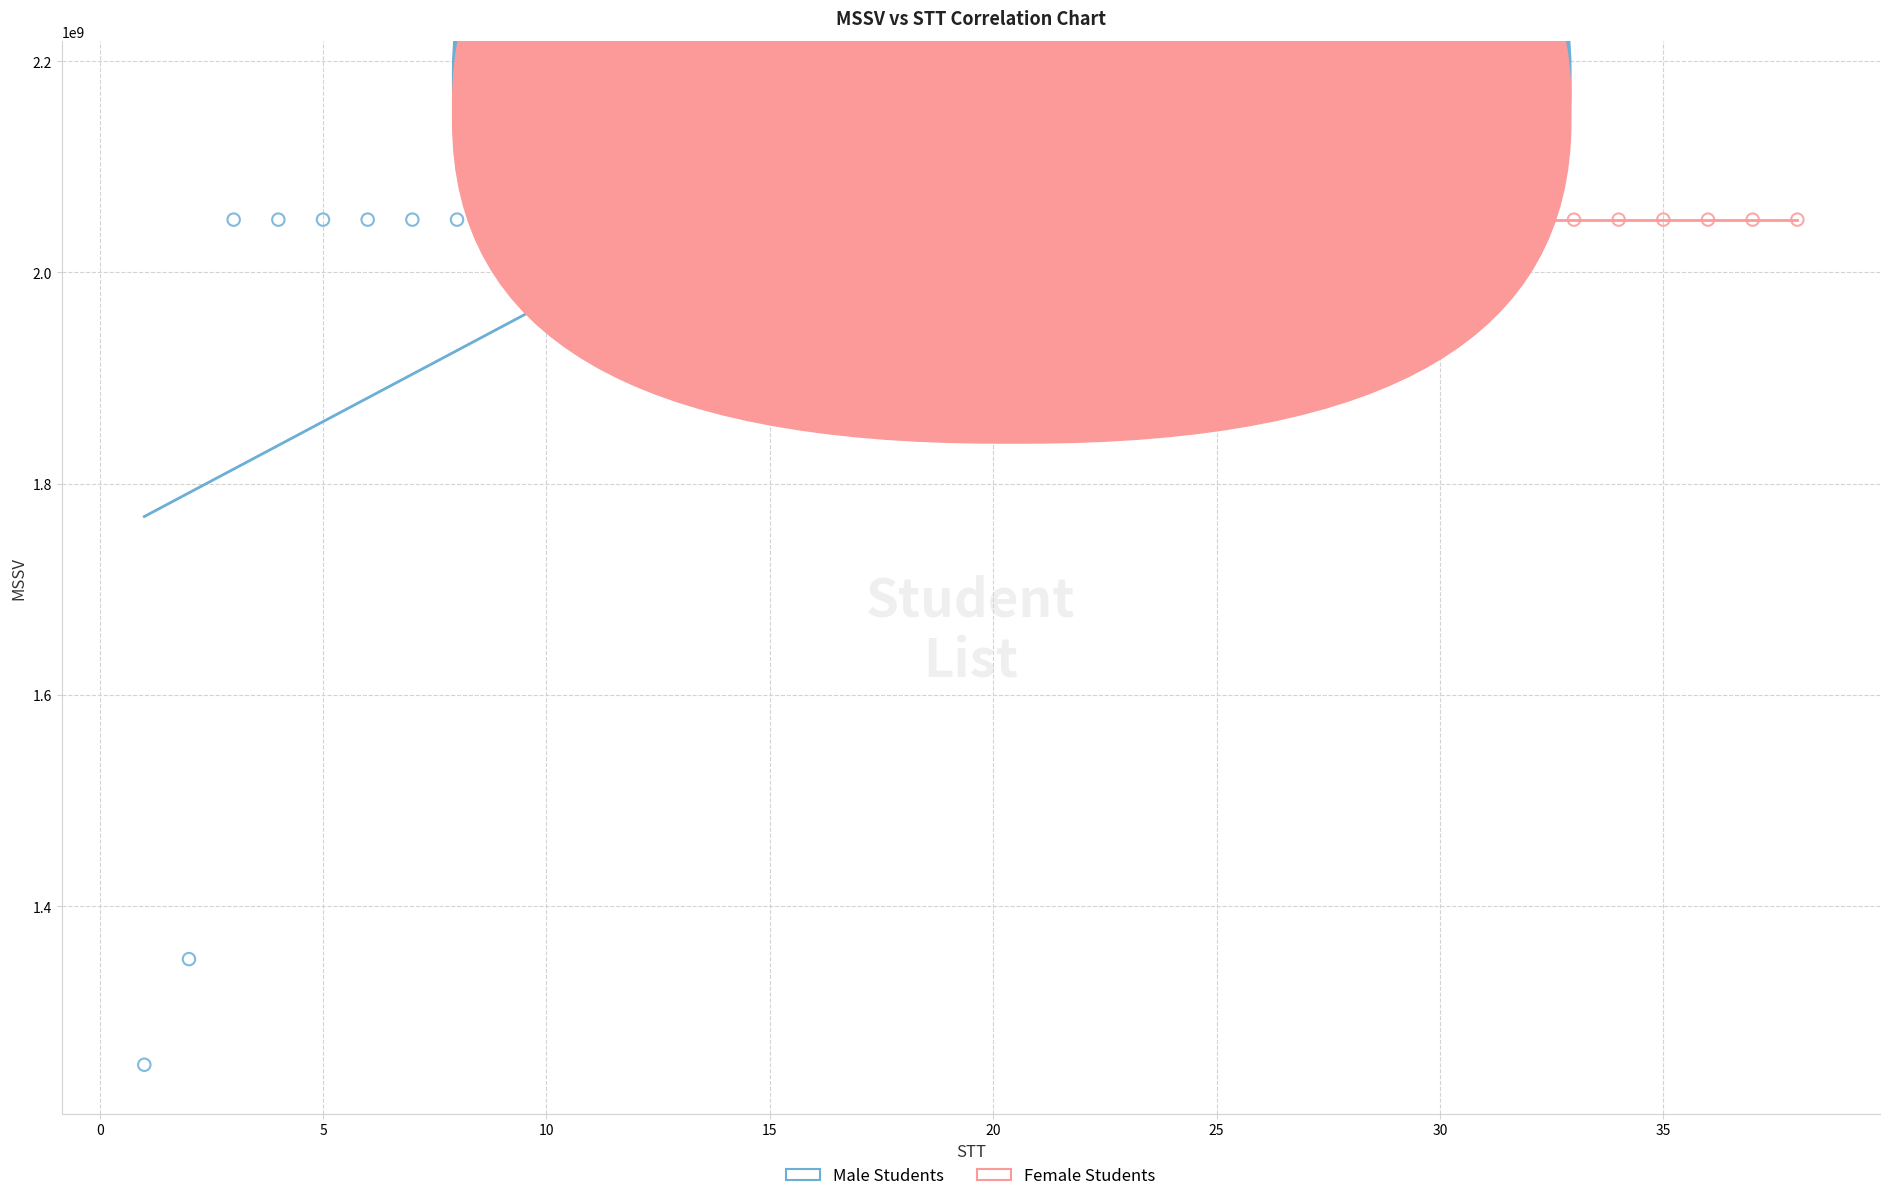

Which series has the largest Y range (max minus min)?

Male Students